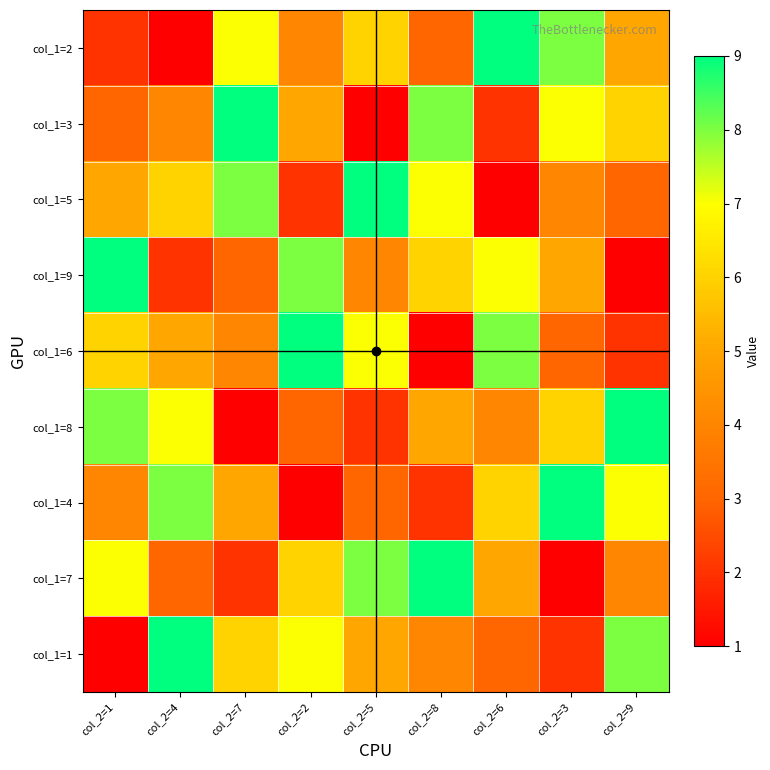

Rank the series by their maximum value, from highest to lowest.

col_1=2, col_1=3, col_1=5, col_1=9, col_1=6, col_1=8, col_1=4, col_1=7, col_1=1